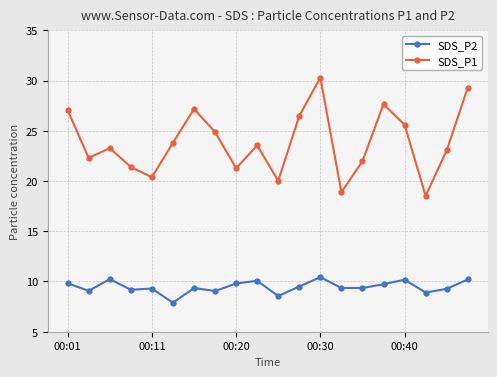

What are all the series names shown in the legend?

SDS_P2, SDS_P1